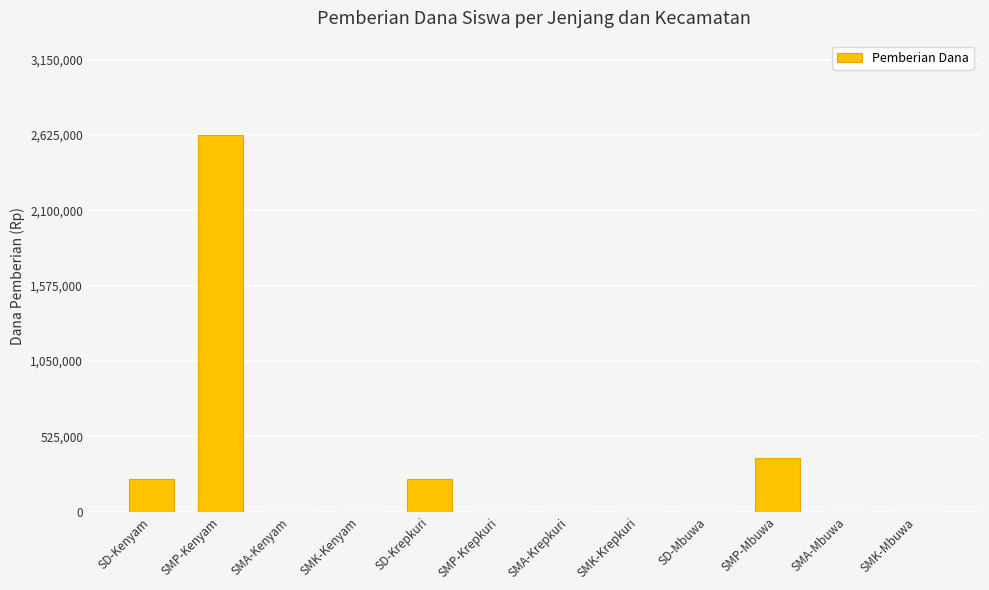

What is the greatest value displayed?

2625000